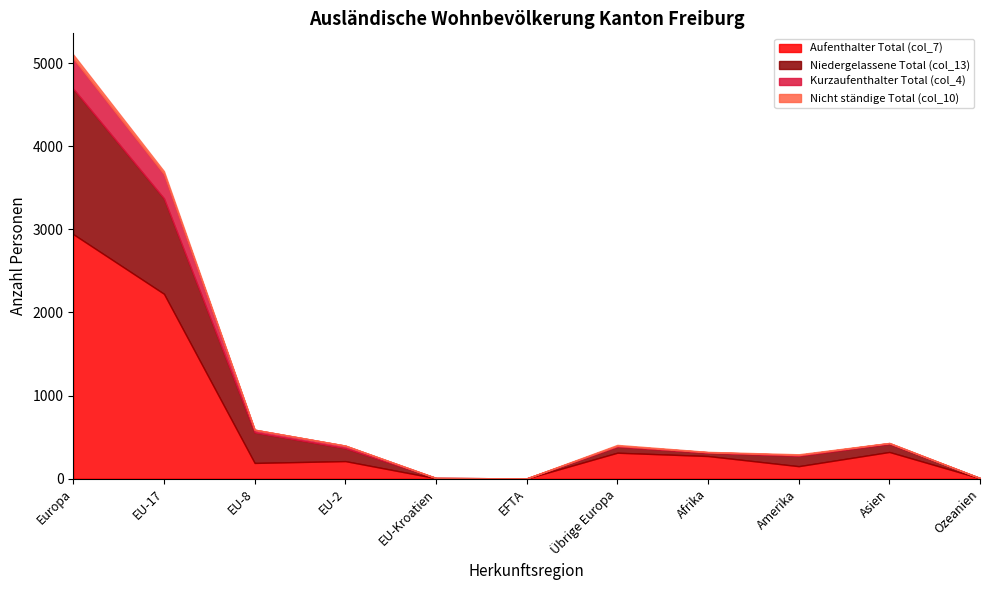

True or false: Niedergelassene Total (col_13) and Kurzaufenthalter Total (col_4) cross at least once.

False